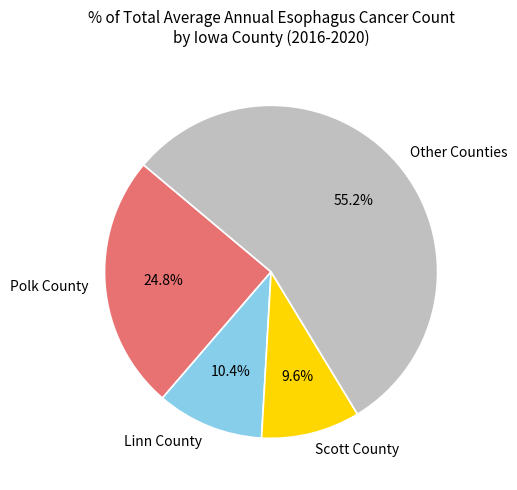

What is the smallest slice in the pie chart?

Scott County